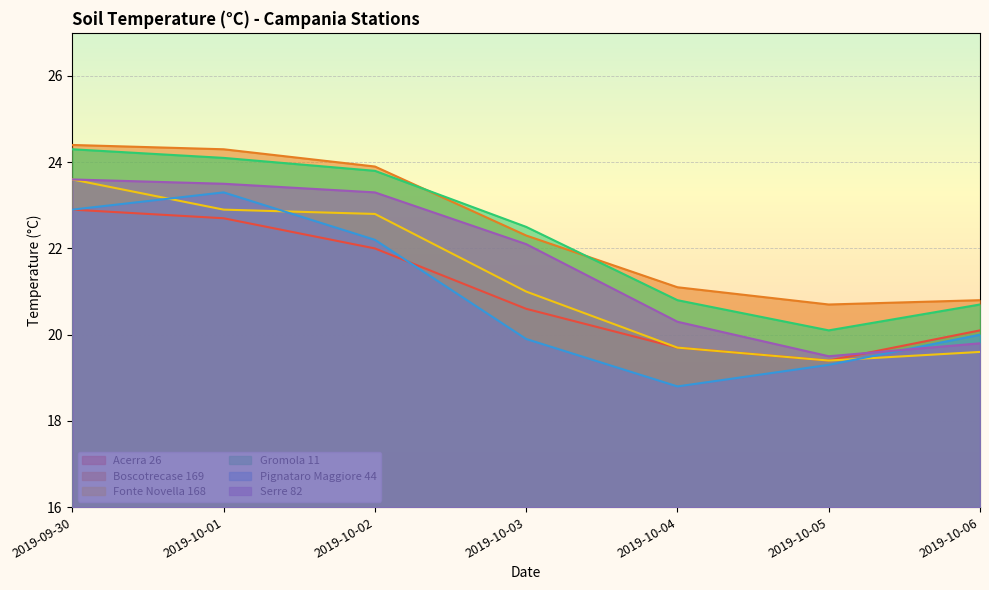

What is the average value of the Pignataro Maggiore 44 series?

20.9